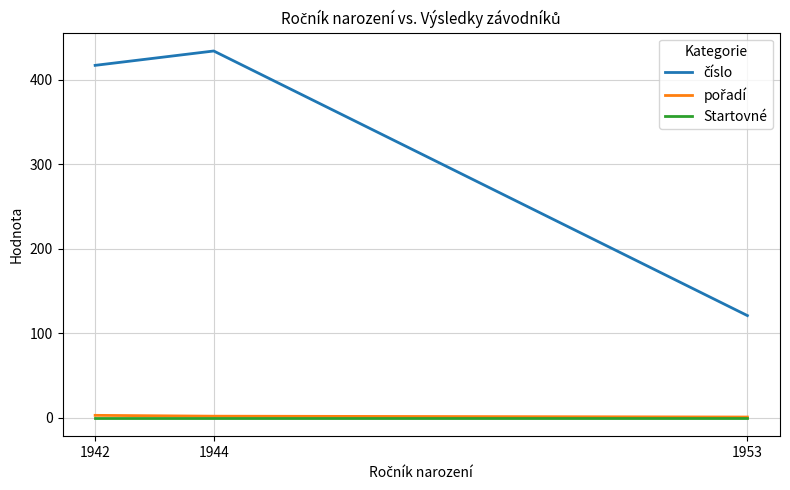

Is it true that pořadí equals 1 at 1953?

True